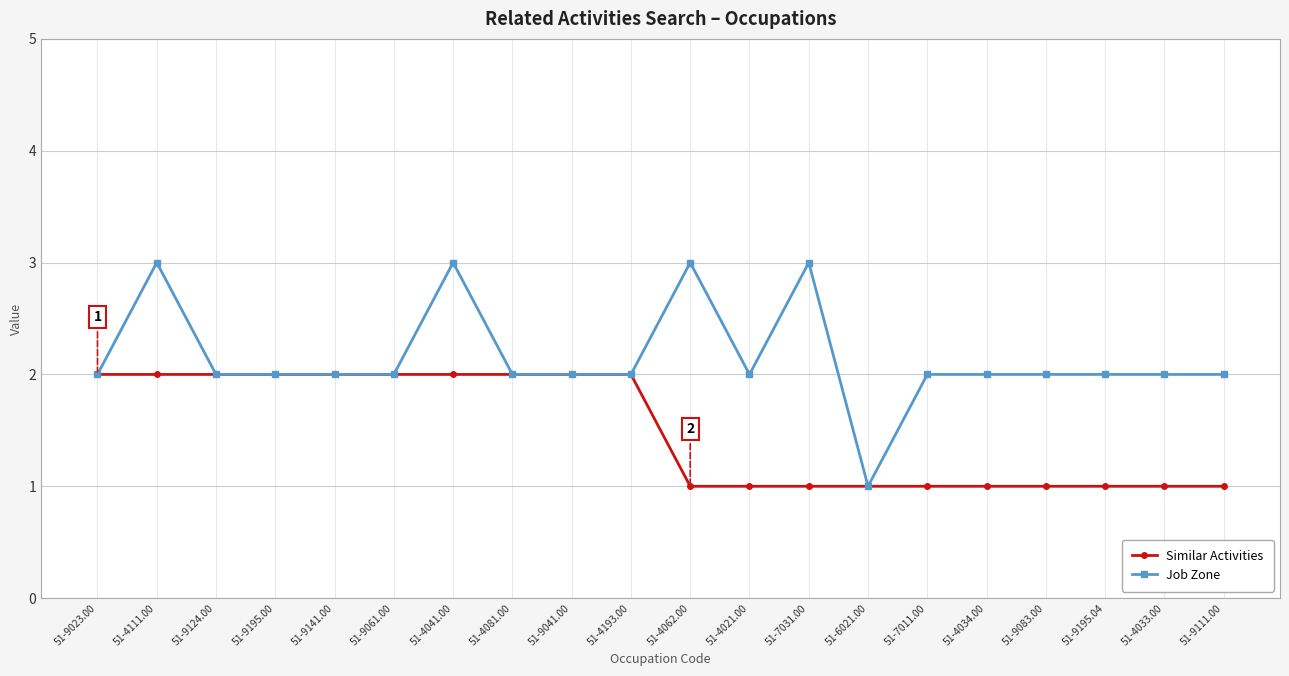

True or false: Job Zone has more than 1 points higher than both neighbors.

True